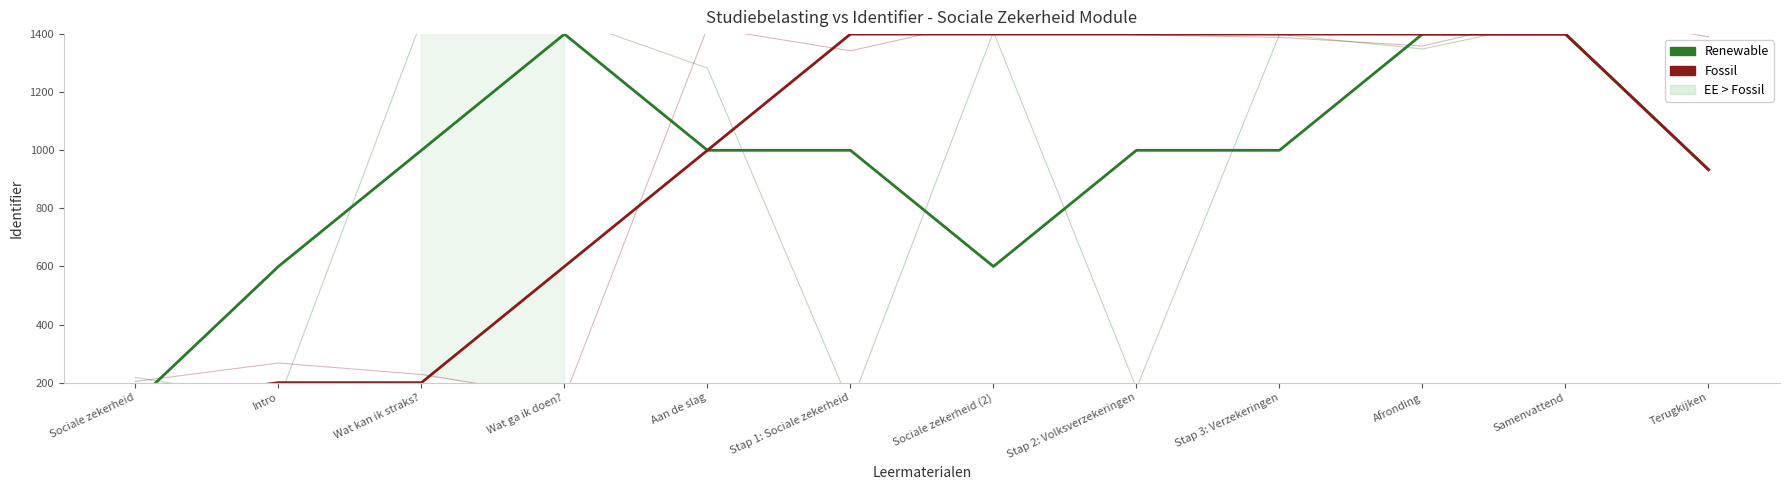

After their last crossing, which series has the higher values: Renewable or Fossil?

Fossil